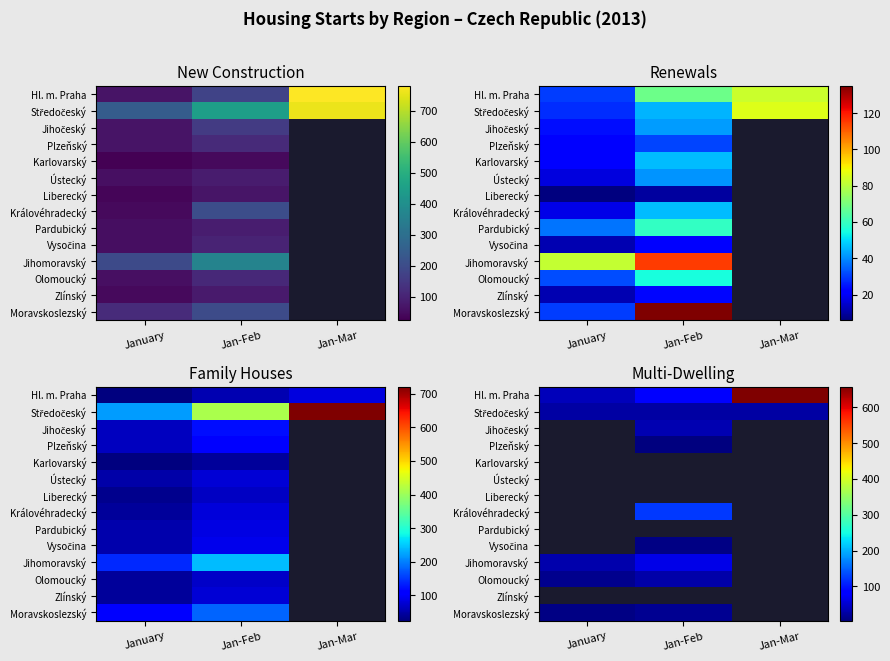

Rank the series by their average value, from highest to lowest.

Hl. m. Praha, Středočeský, Jihočeský, Plzeňský, Karlovarský, Ústecký, Liberecký, Královéhradecký, Pardubický, Vysočina, Jihomoravský, Olomoucký, Zlínský, Moravskoslezský